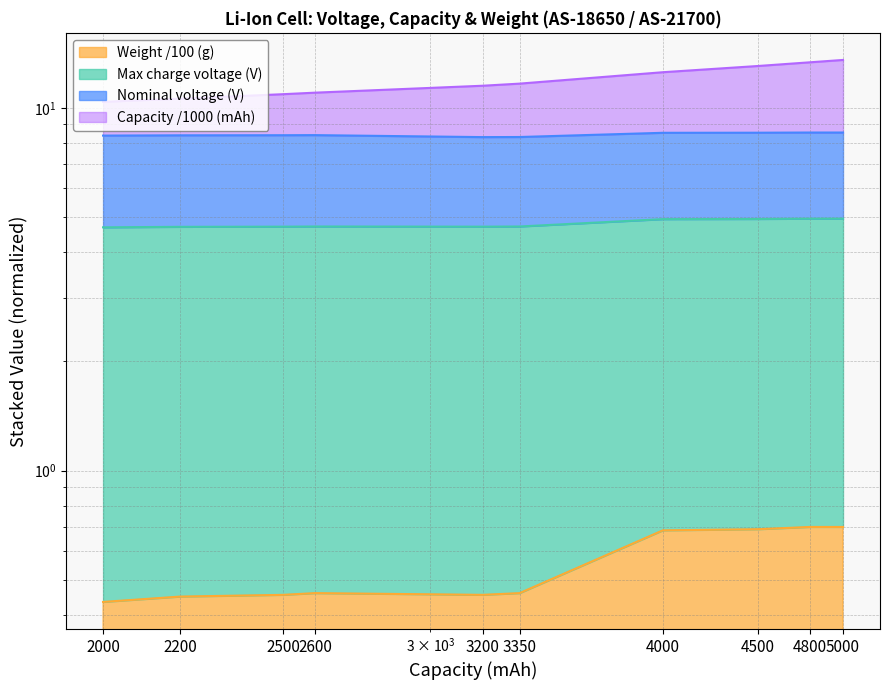

Reading left to right, extract all data points from this chart.

Capacity (mAh): 2000=10.4	2200=10.6	2500=10.9	2600=11.0	3200=11.5	3350=11.7	4000=12.5	4500=13.0	4800=13.4	5000=13.6
Weight (g): 2000=0.4	2200=0.5	2500=0.5	2600=0.5	3200=0.5	3350=0.5	4000=0.7	4500=0.7	4800=0.7	5000=0.7